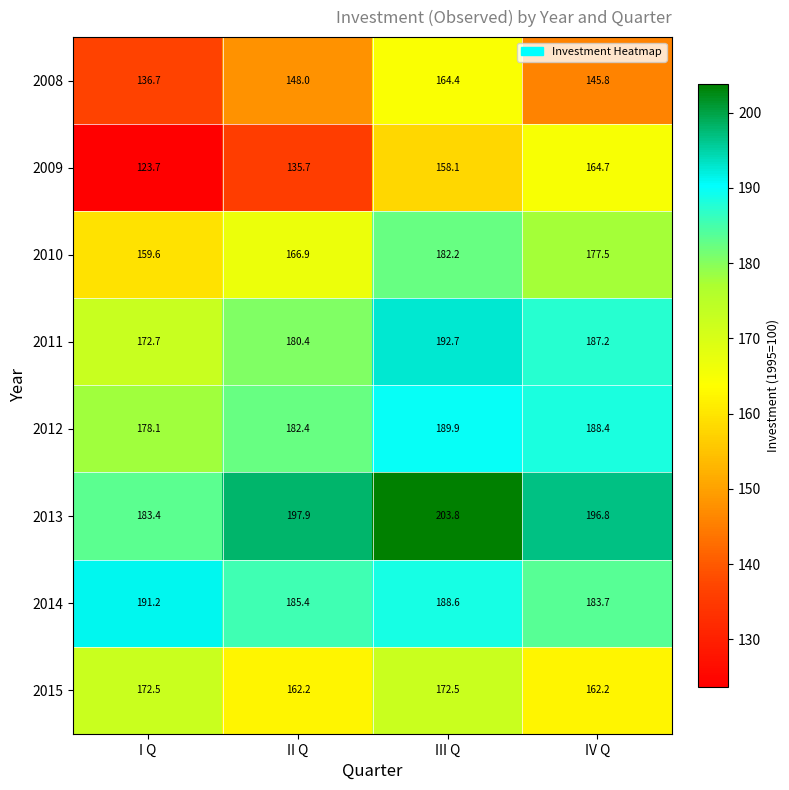

Which label corresponds to the largest value in the chart?

III Q